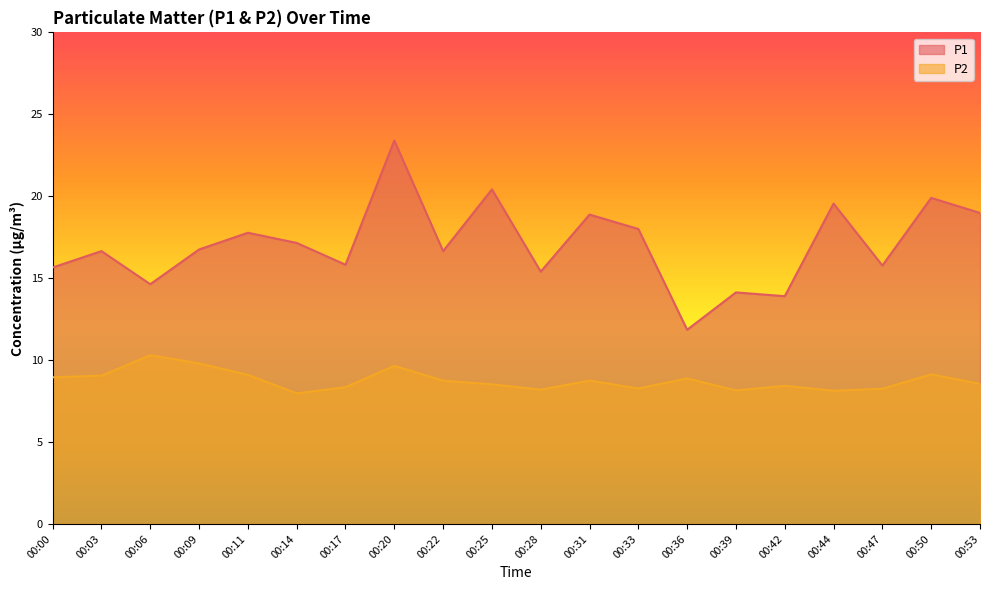

Reading left to right, list all the values displayed in this chart.

P1: 00:00=15.7	00:03=16.6	00:06=14.6	00:09=16.8	00:11=17.8	00:14=17.1	00:17=15.8	00:20=23.4	00:22=16.6	00:25=20.4	00:28=15.4	00:31=18.9	00:33=18.0	00:36=11.8	00:39=14.1	00:42=13.9	00:44=19.6	00:47=15.8	00:50=19.9	00:53=19.0
P2: 00:00=8.9	00:03=9.1	00:06=10.3	00:09=9.8	00:11=9.1	00:14=8.0	00:17=8.3	00:20=9.7	00:22=8.8	00:25=8.5	00:28=8.2	00:31=8.8	00:33=8.3	00:36=8.9	00:39=8.2	00:42=8.4	00:44=8.1	00:47=8.2	00:50=9.1	00:53=8.6